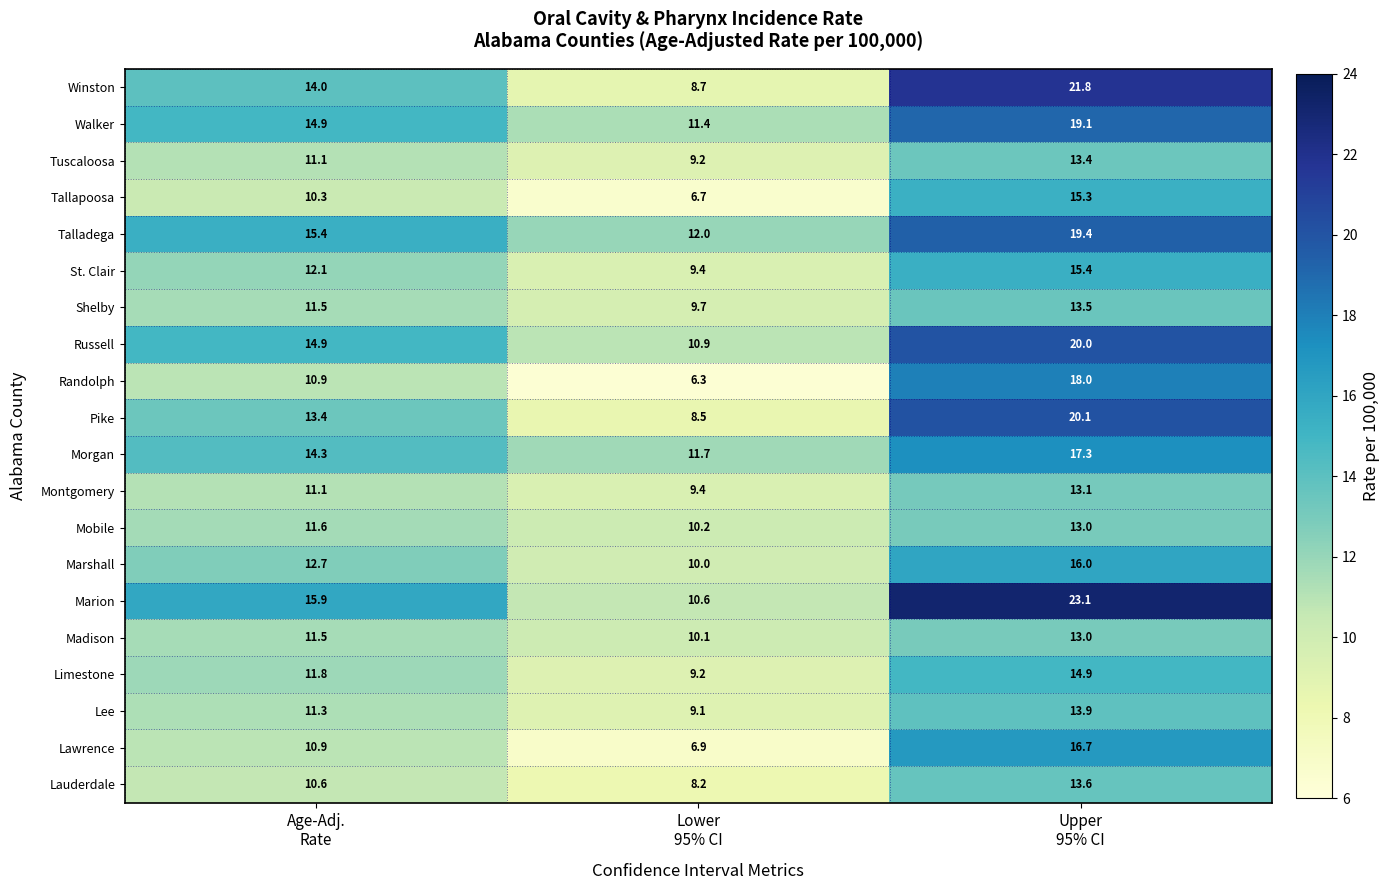

How many distinct data groups are displayed?

20